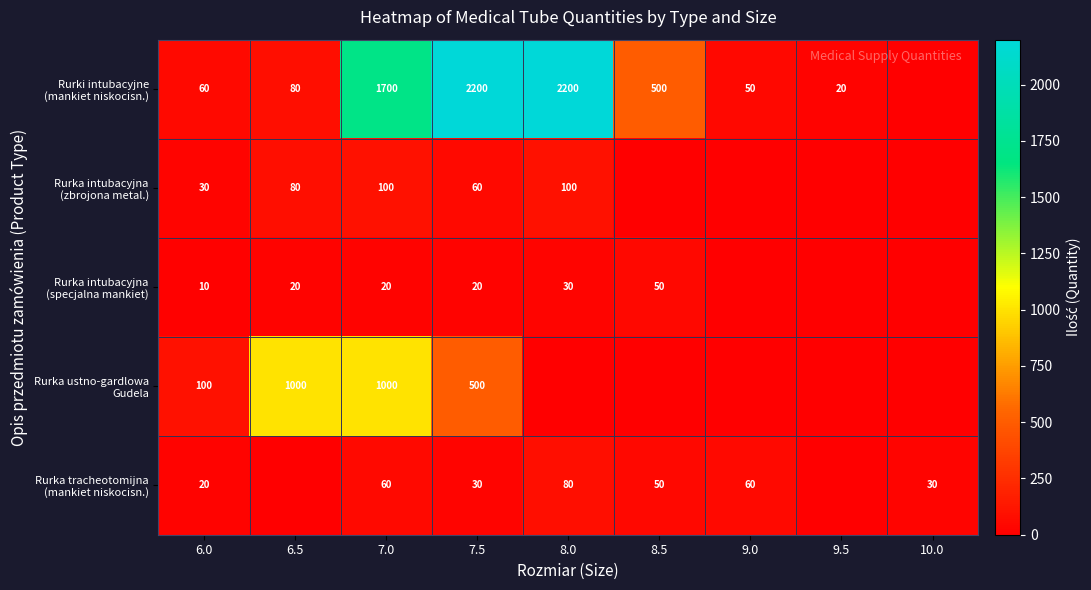

Between 9.5 and 6.0, which is larger?

6.0